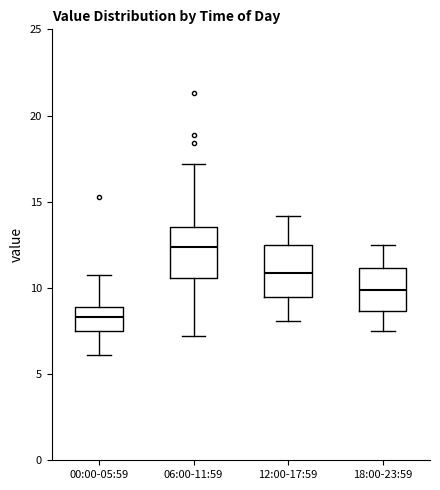

Reading left to right, transcribe this box plot: for each box, give where its median line is, the range the box spans, and where its two whiskers end, as read against the y-axis. The values are not printed on the chart, so give them approximately, as read against the axis.

00:00-05:59: median 8.5, box 7.5 to 9.0, whiskers 6.0 to 10.5
06:00-11:59: median 12.5, box 10.5 to 13.5, whiskers 7.0 to 17.0
12:00-17:59: median 11.0, box 9.5 to 12.5, whiskers 8.0 to 14.0
18:00-23:59: median 10.0, box 8.5 to 11.0, whiskers 7.5 to 12.5